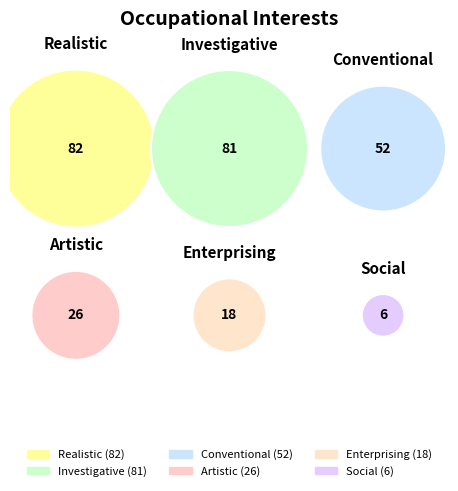

To the nearest percent, what is the average slice percentage?

17%